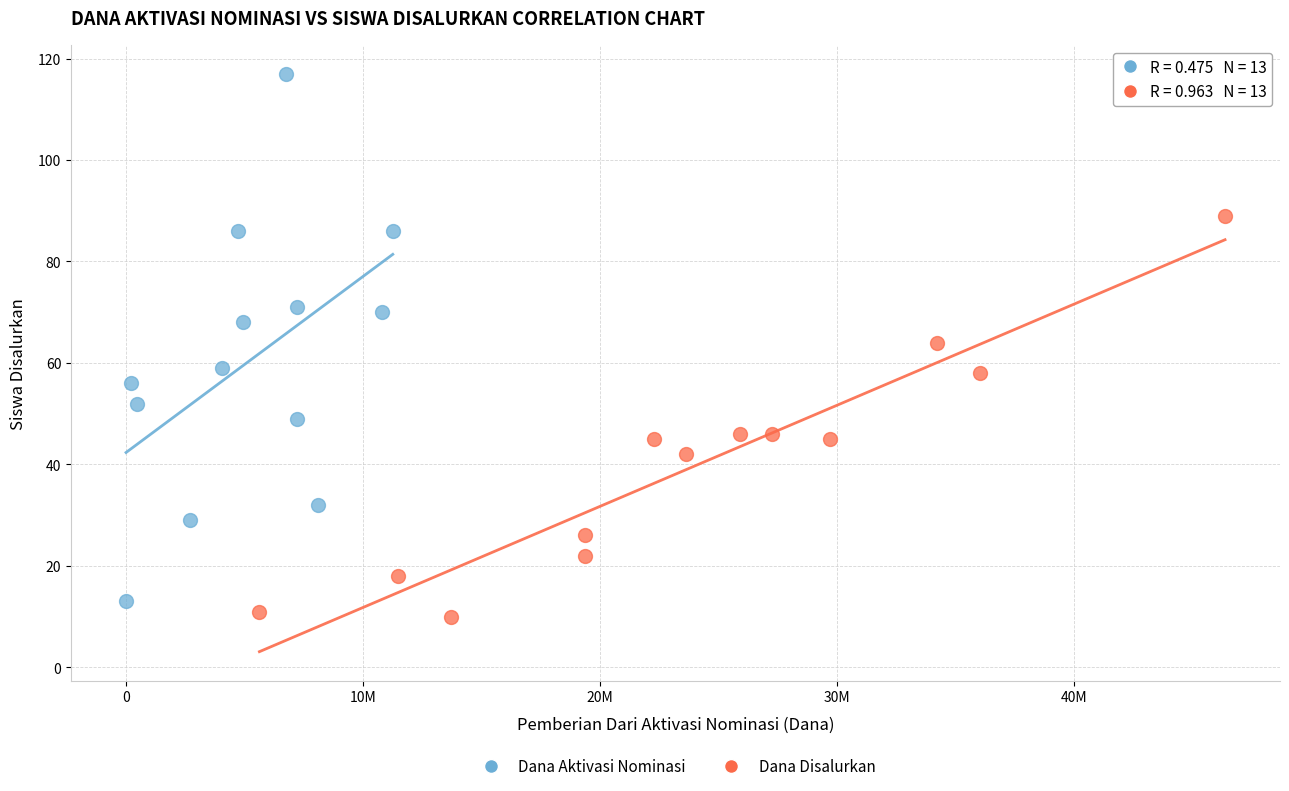

Which series contains the highest Y value?

Dana Aktivasi Nominasi